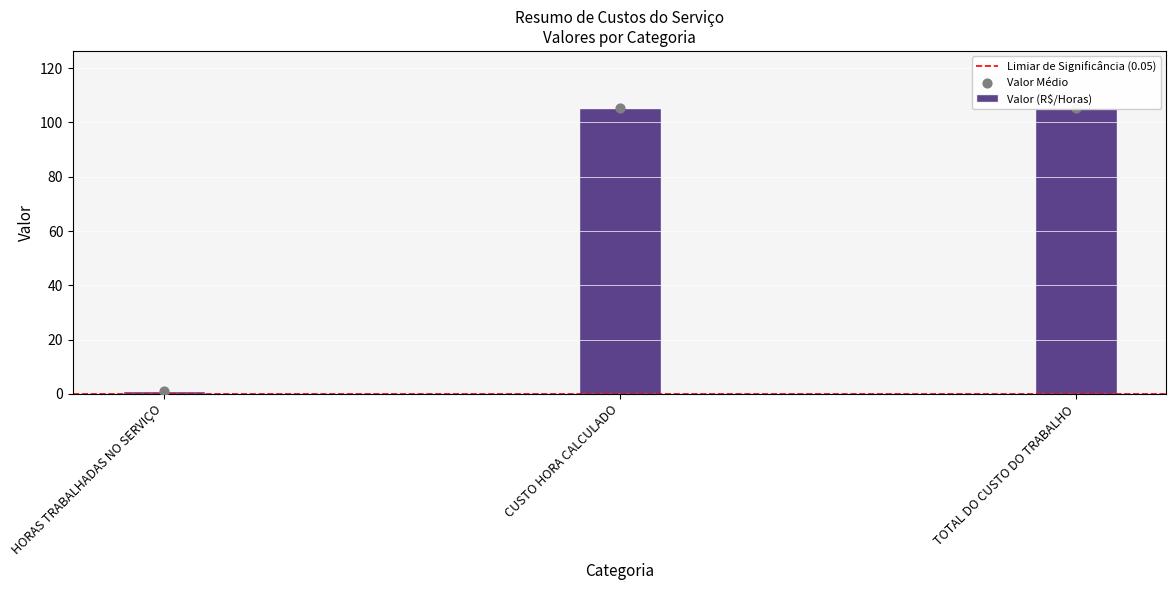

Between TOTAL DO CUSTO DO TRABALHO and CUSTO HORA CALCULADO, which is larger?

TOTAL DO CUSTO DO TRABALHO